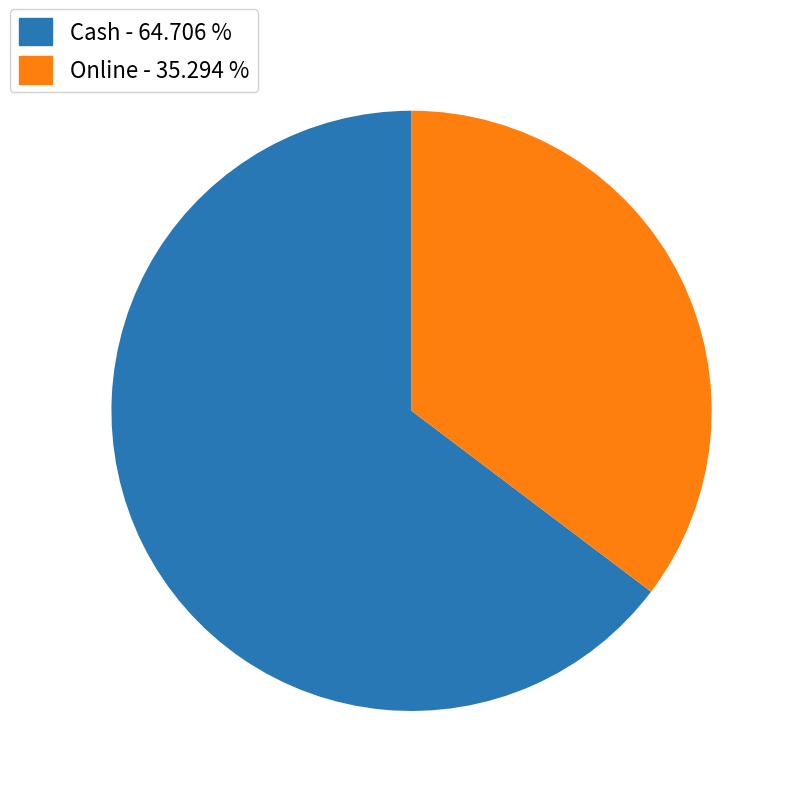

Is there any slice that represents more than half of the pie?

Yes